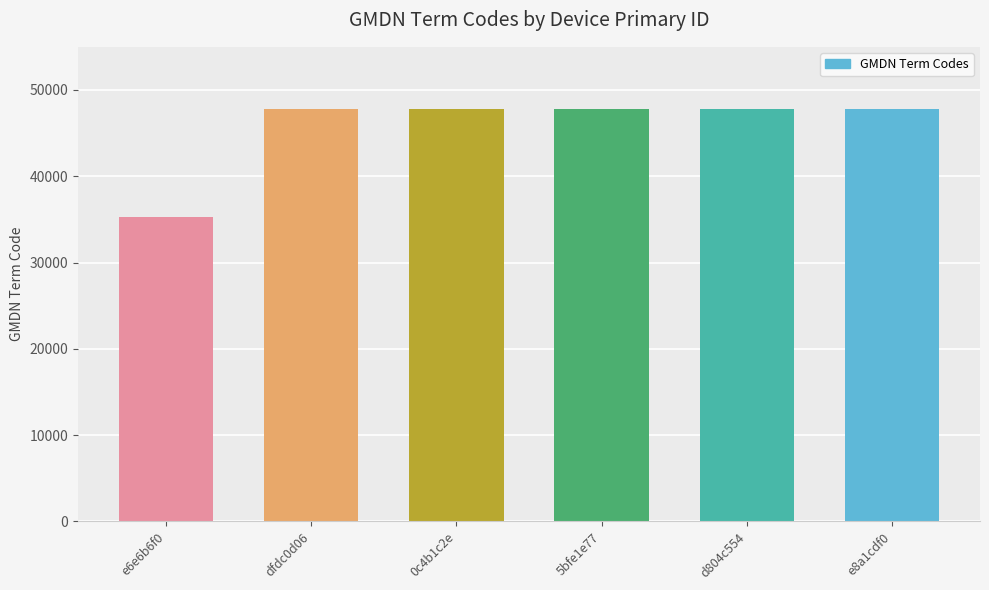

What value does the data have at e8a1cdf0?

47743